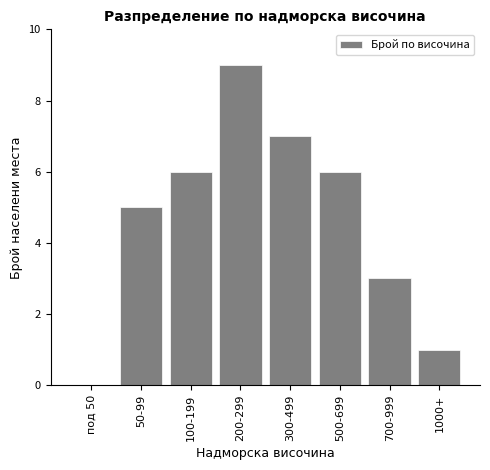

Reading left to right, list all the values displayed in this chart.

под 50=0	50-99=5	100-199=6	200-299=9	300-499=7	500-699=6	700-999=3	1000+=1